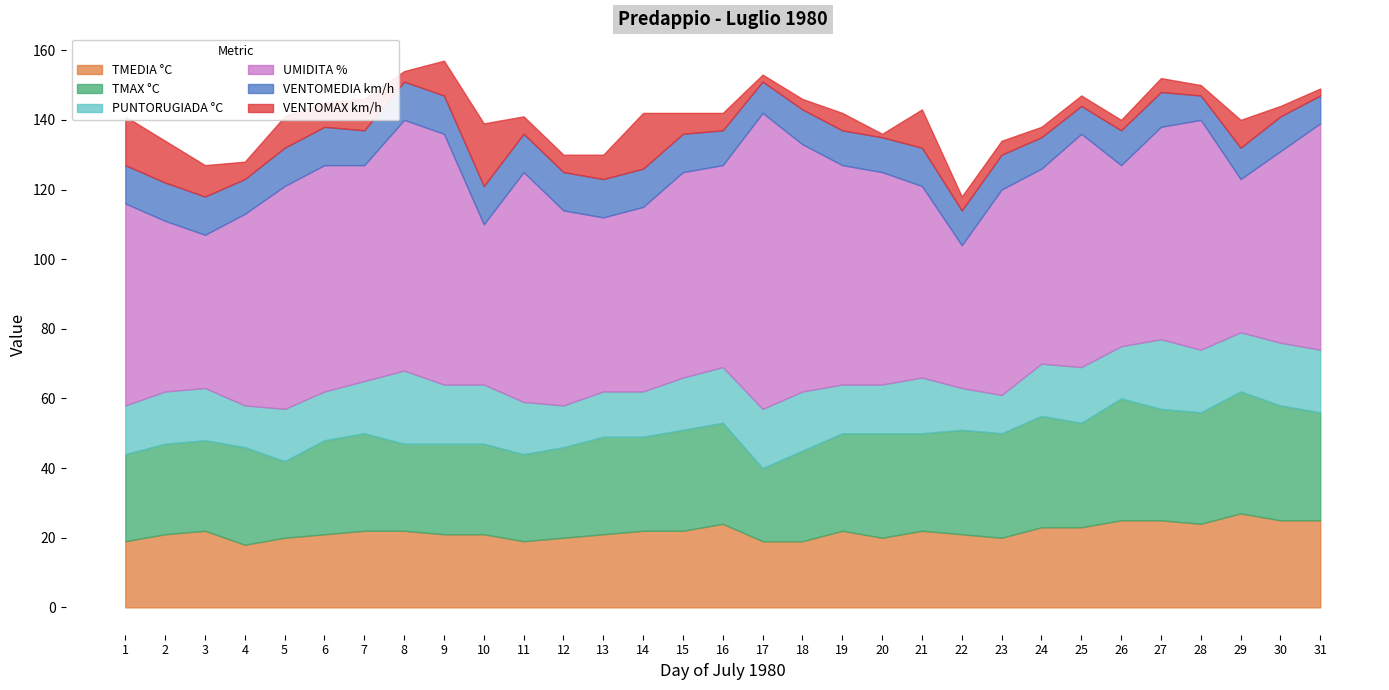

List the series in order of their peak value, highest first.

UMIDITA %, TMAX °C, TMEDIA °C, PUNTORUGIADA °C, VENTOMAX km/h, VENTOMEDIA km/h